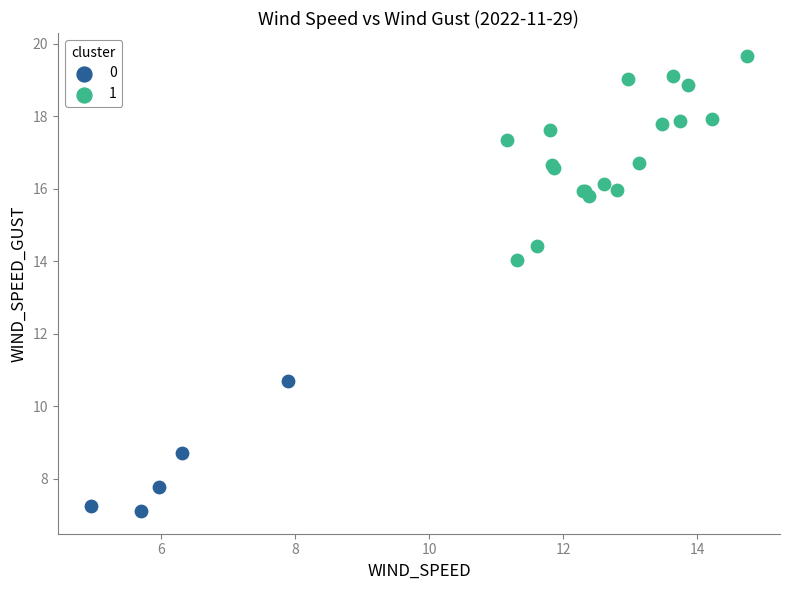

Which series contains the lowest Y value?

0